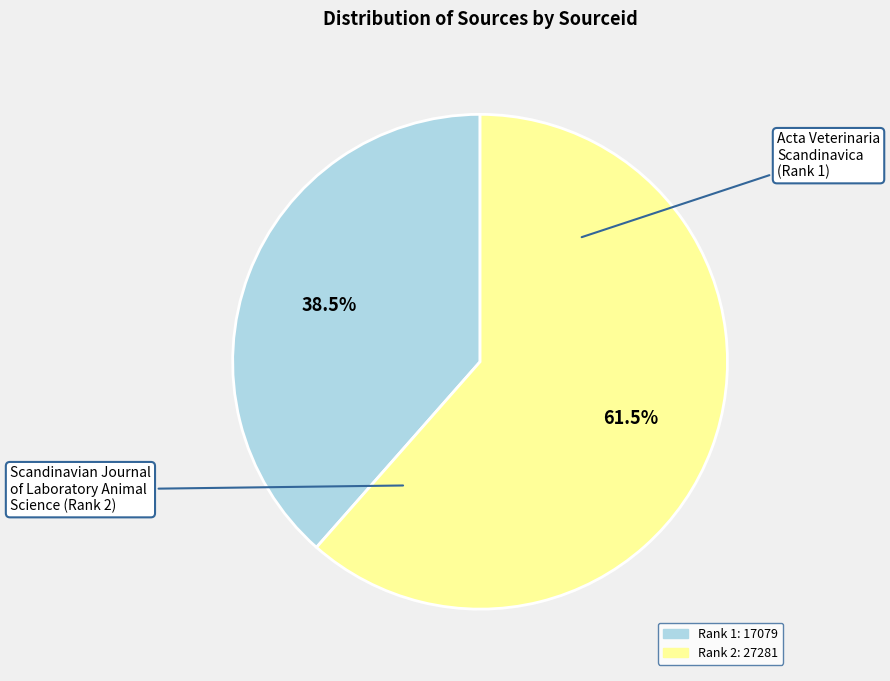

Rank the categories by value from lowest to highest.

Acta Veterinaria Scandinavica (Rank 1), Scandinavian Journal of Laboratory Animal Science (Rank 2)